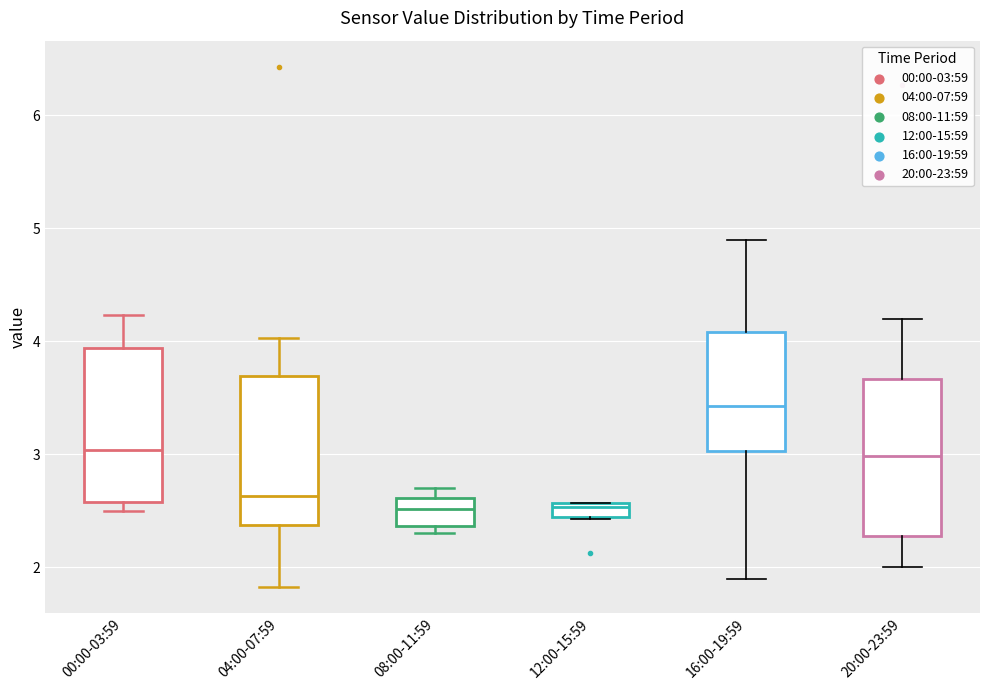

Where does the lower whisker of the box for 16:00-19:59 end on the y-axis? The values are not printed on the chart, so give them approximately, as read against the axis.

1.9